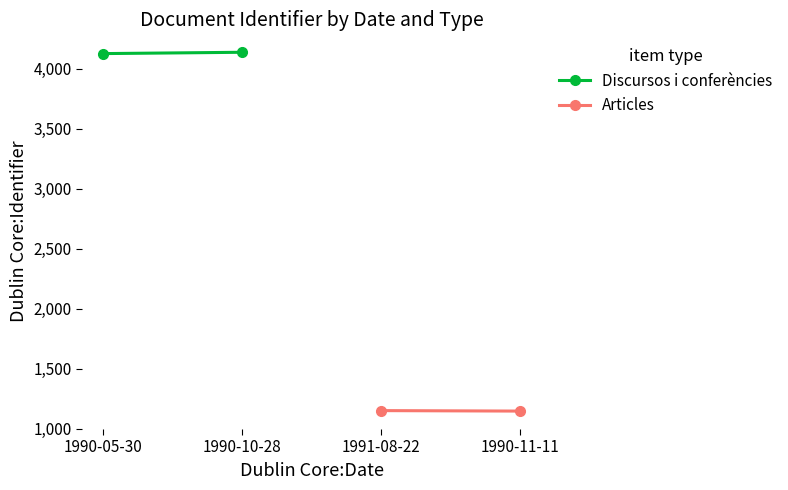

What position from the left is 1990-05-30?

1